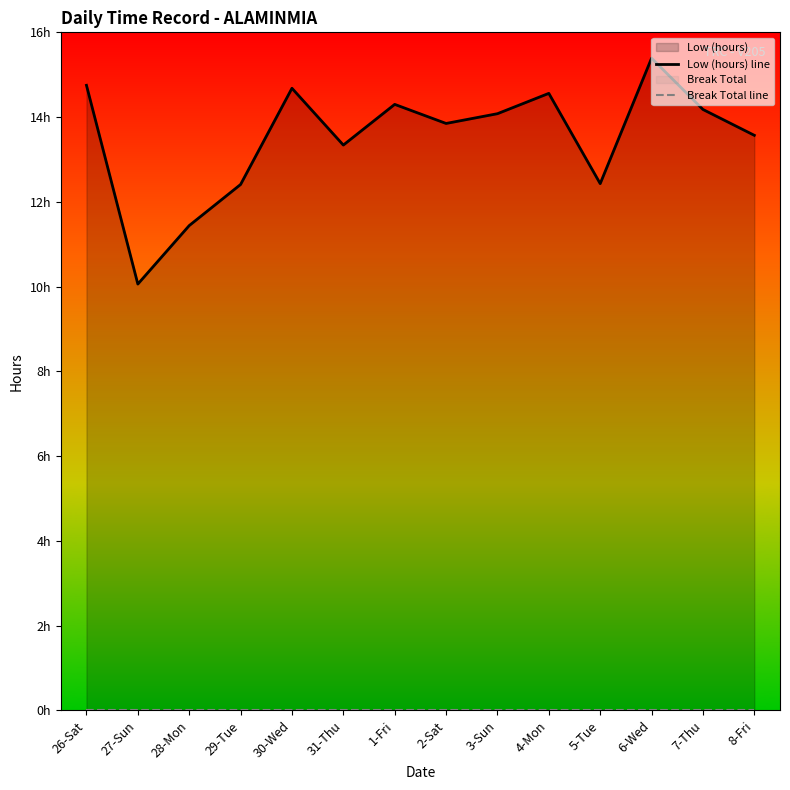

Does the chart display data point markers on the line(s)?

No